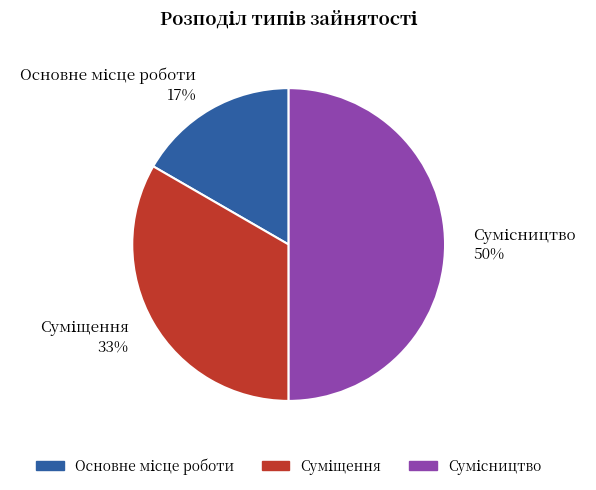

To the nearest percent, what is the difference between the largest and smallest slice percentages?

33%